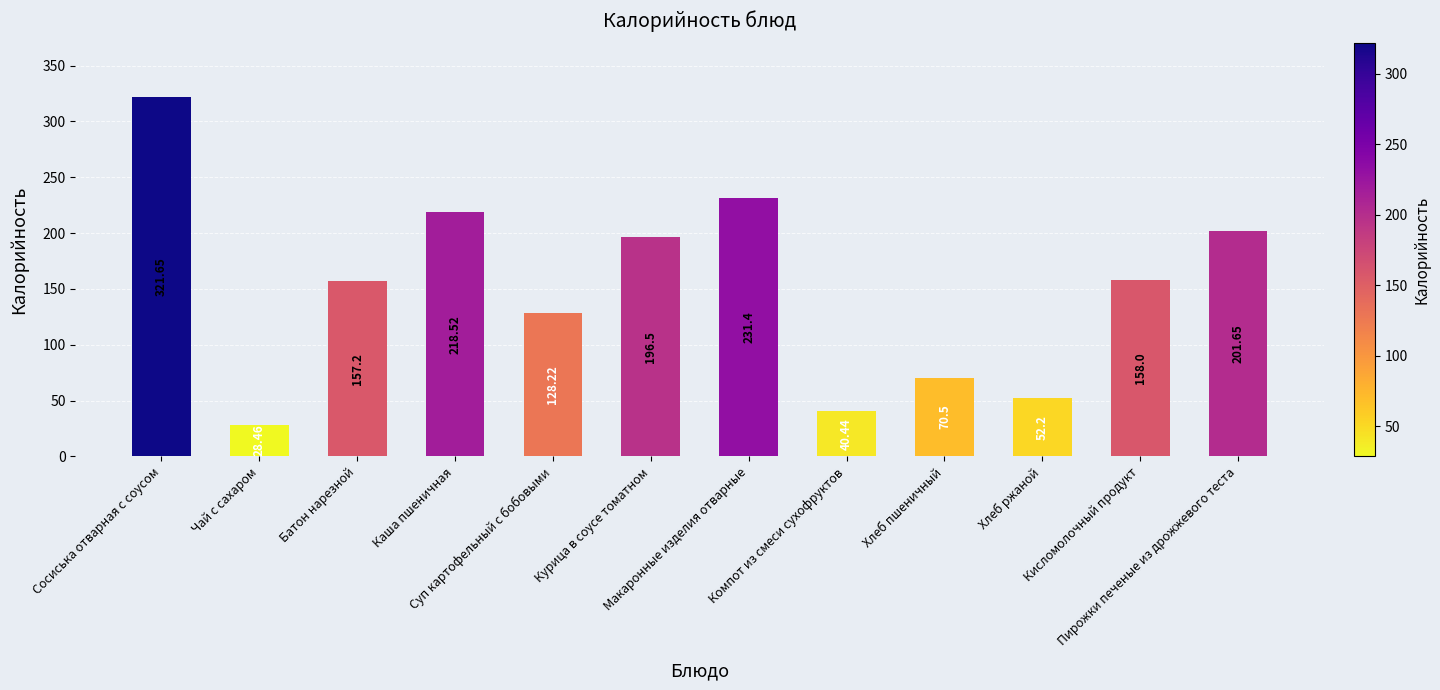

The value at Макаронные изделия отварные is 90.3. True or false?

False